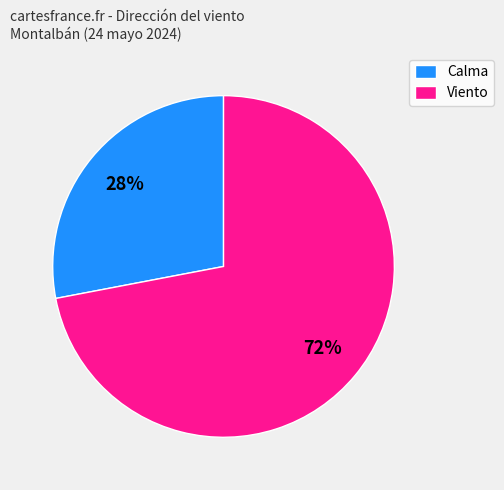

Do Viento and Calma together represent more than half of the pie?

Yes